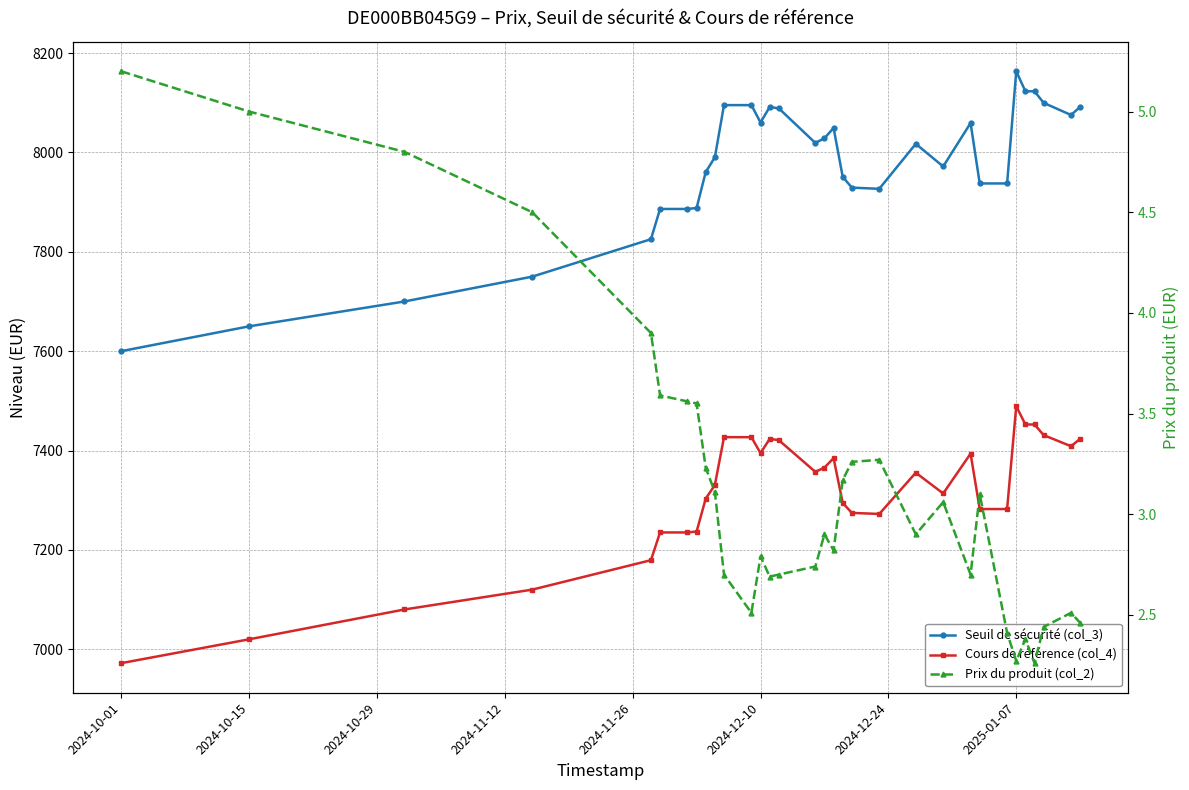

What is the smallest value displayed?

2.3